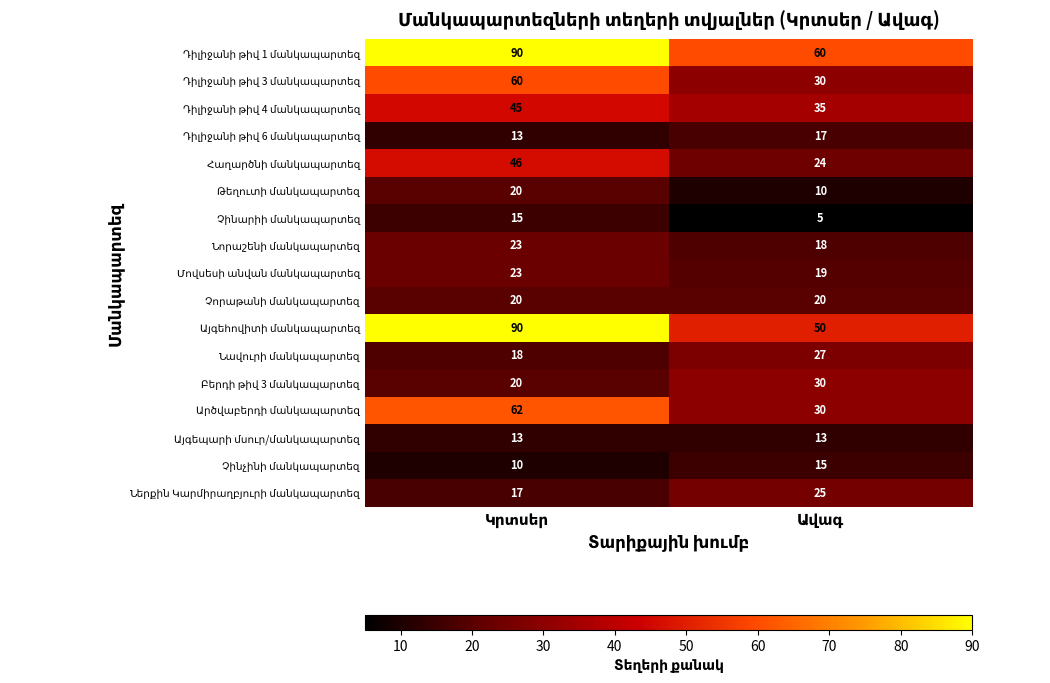

What is the maximum value shown in the chart?

90